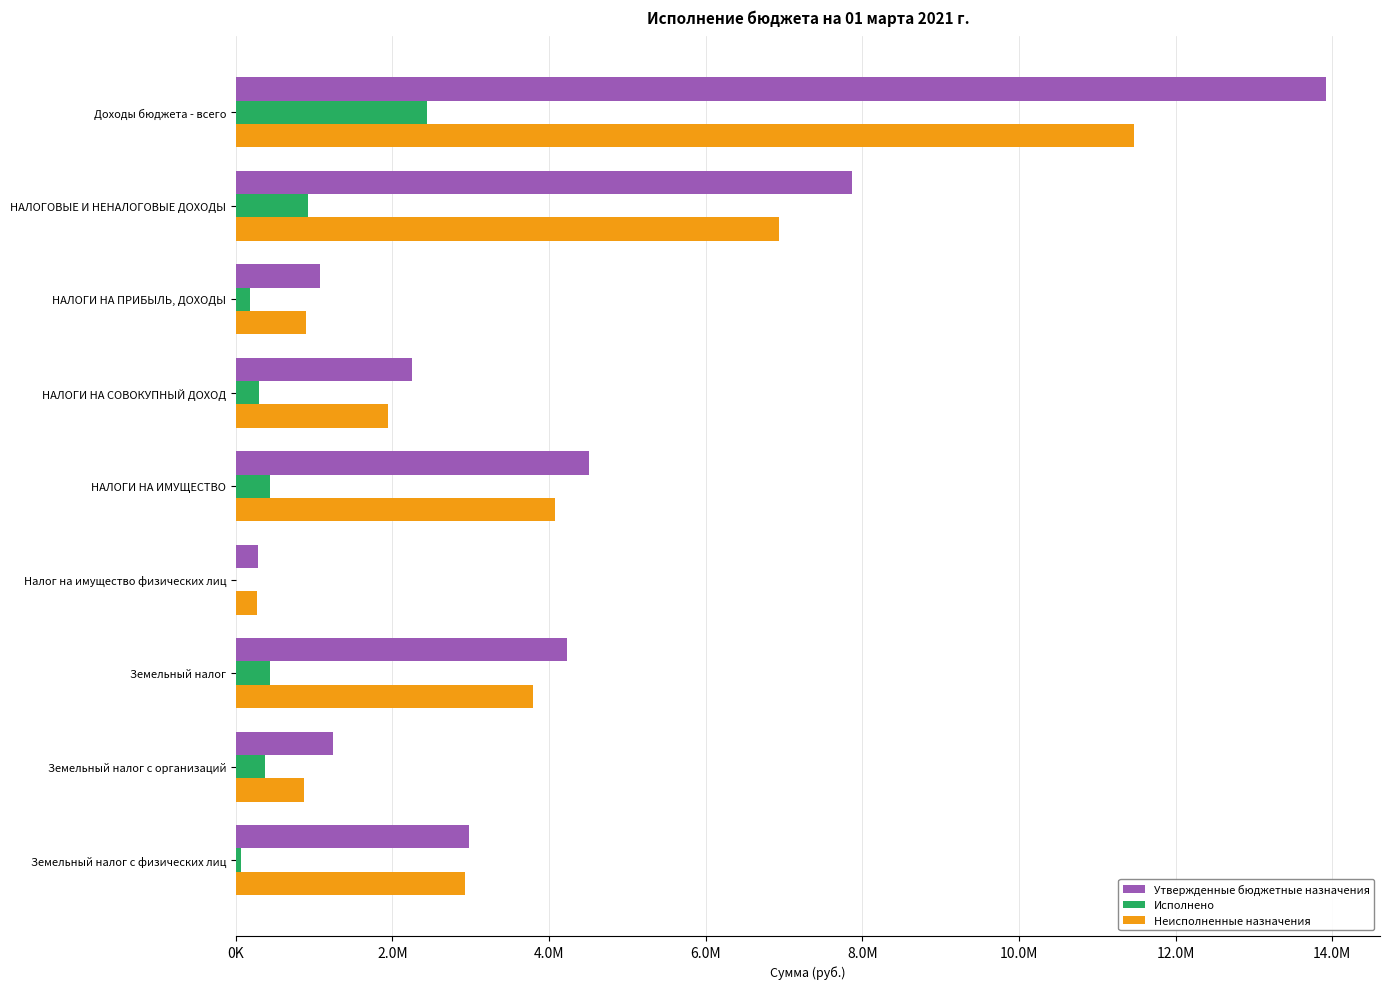

What are all the series names shown in the legend?

Утвержденные бюджетные назначения, Исполнено, Неисполненные назначения